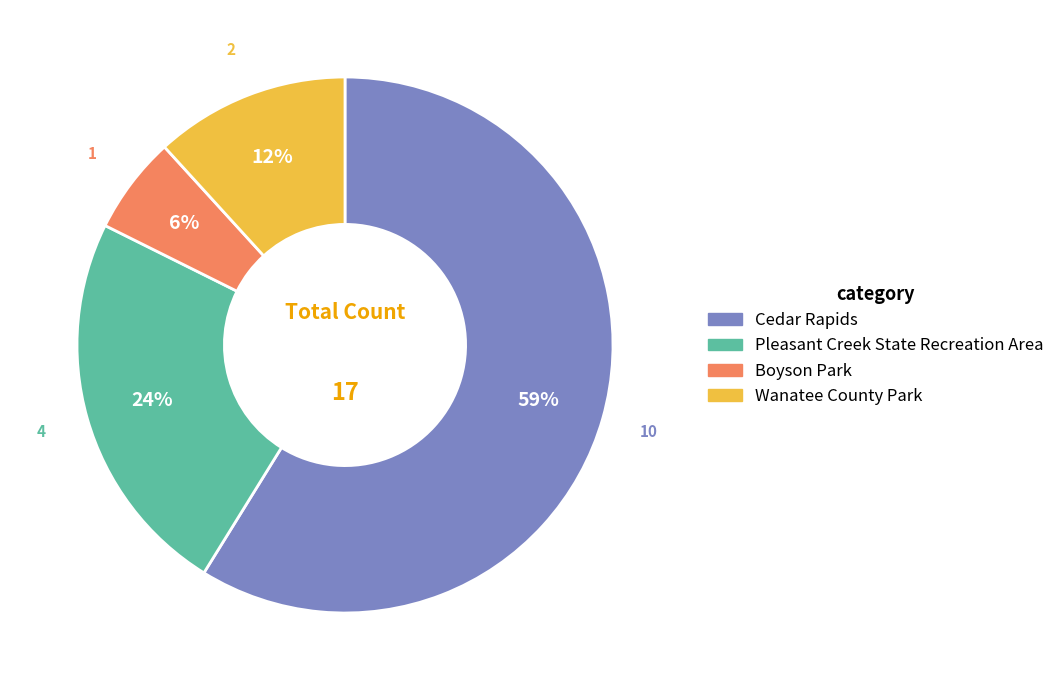

How many slices are in this pie chart?

4